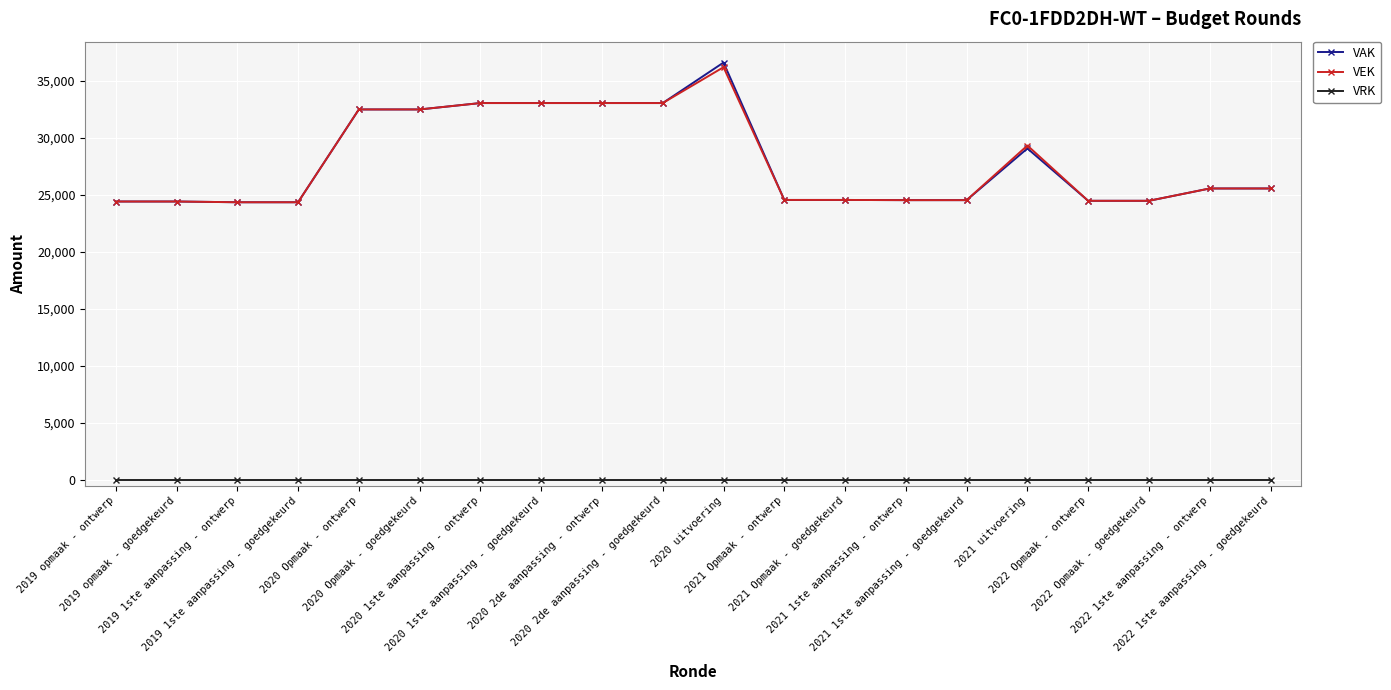

Which category has the highest value in the VAK series?

2020 uitvoering